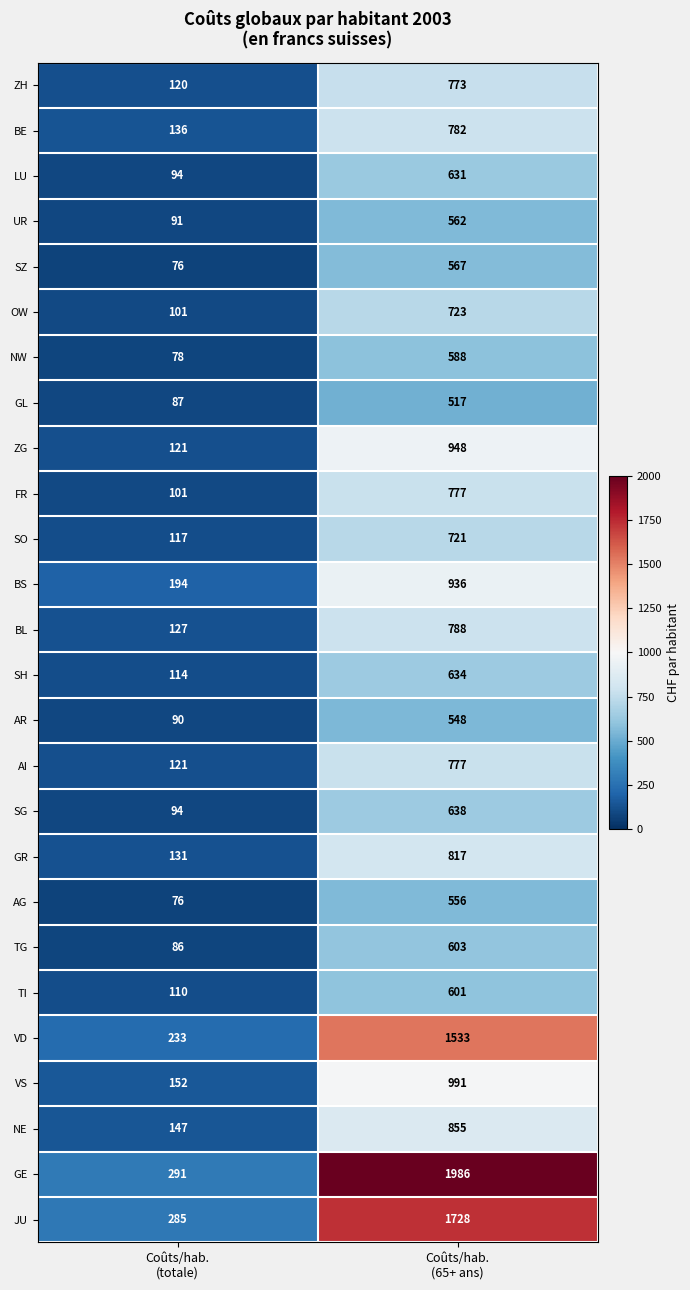

What is the lowest value of the ZH series?

120